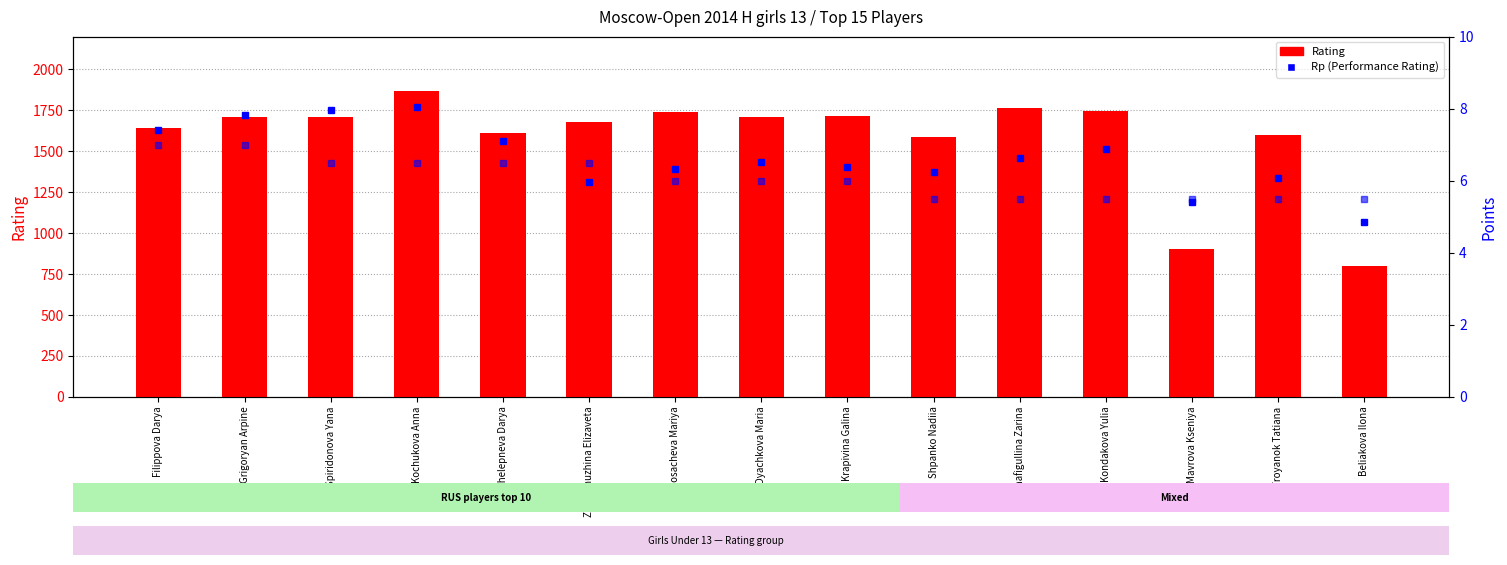

Approximately how many times larger is the value at Dyachkova Maria compared to Beliakova Ilona?

2.1